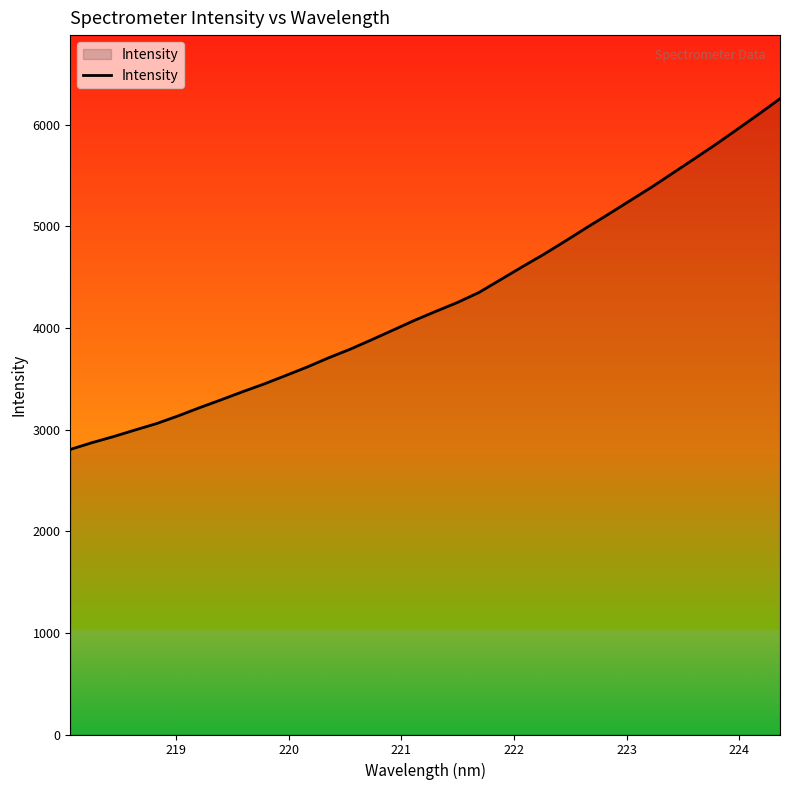

What is the difference between the maximum and minimum values?

3450.1